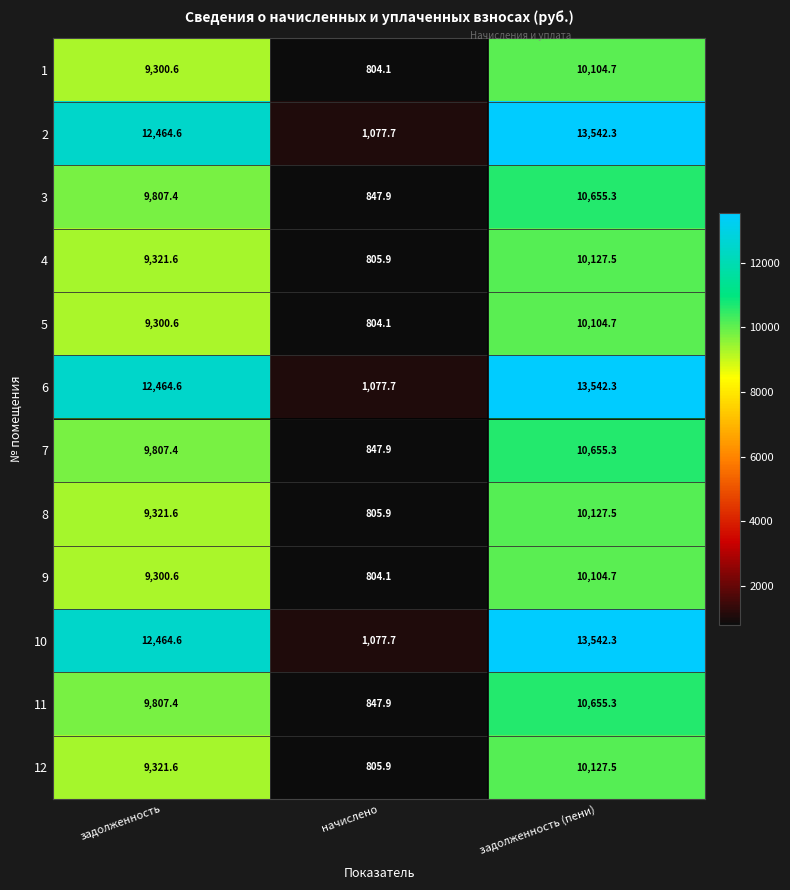

What is the difference between the highest and lowest values at начислено?

273.6